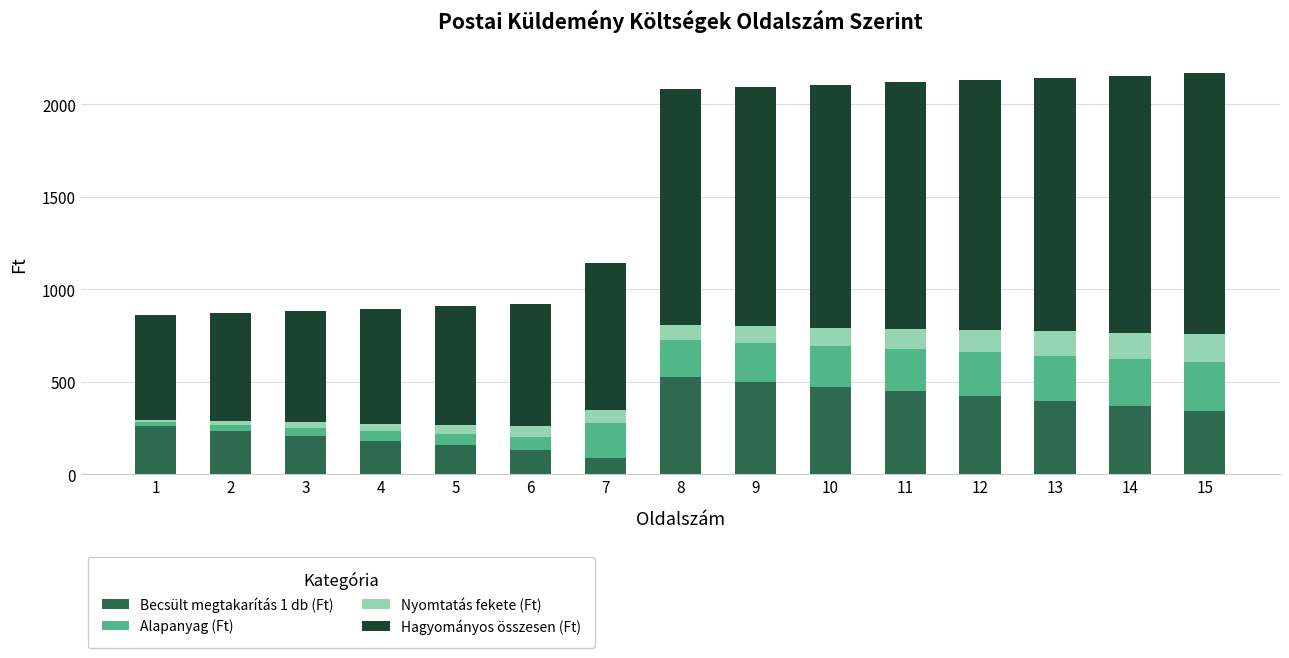

What is the total value across all series at 5?

908.2